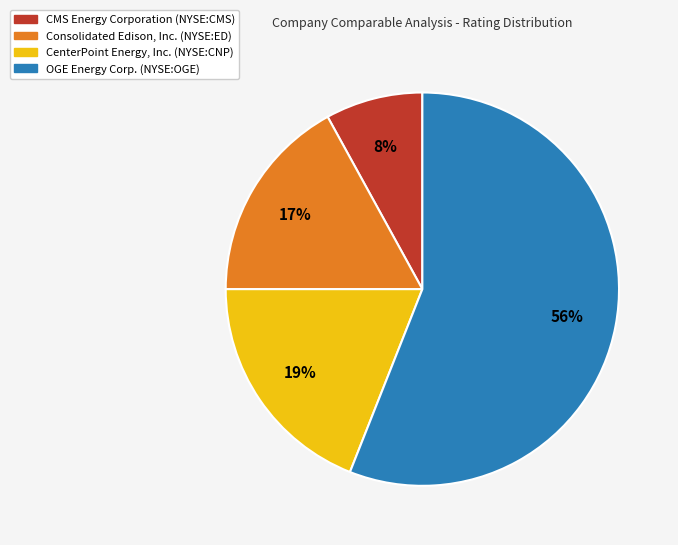

Which slice is the largest?

OGE Energy Corp. (NYSE:OGE)